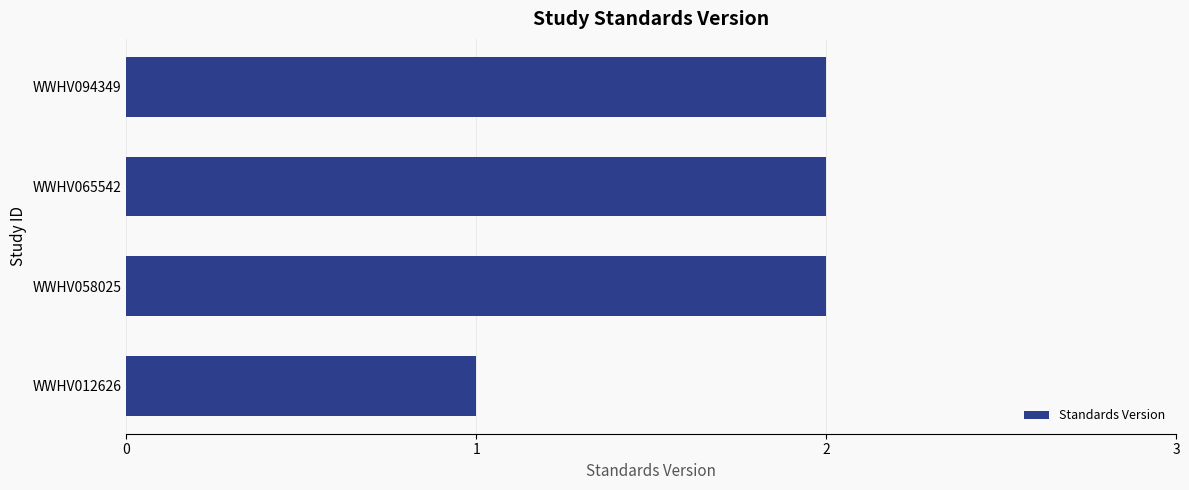

Is it true that the value at WWHV058025 is 3?

False